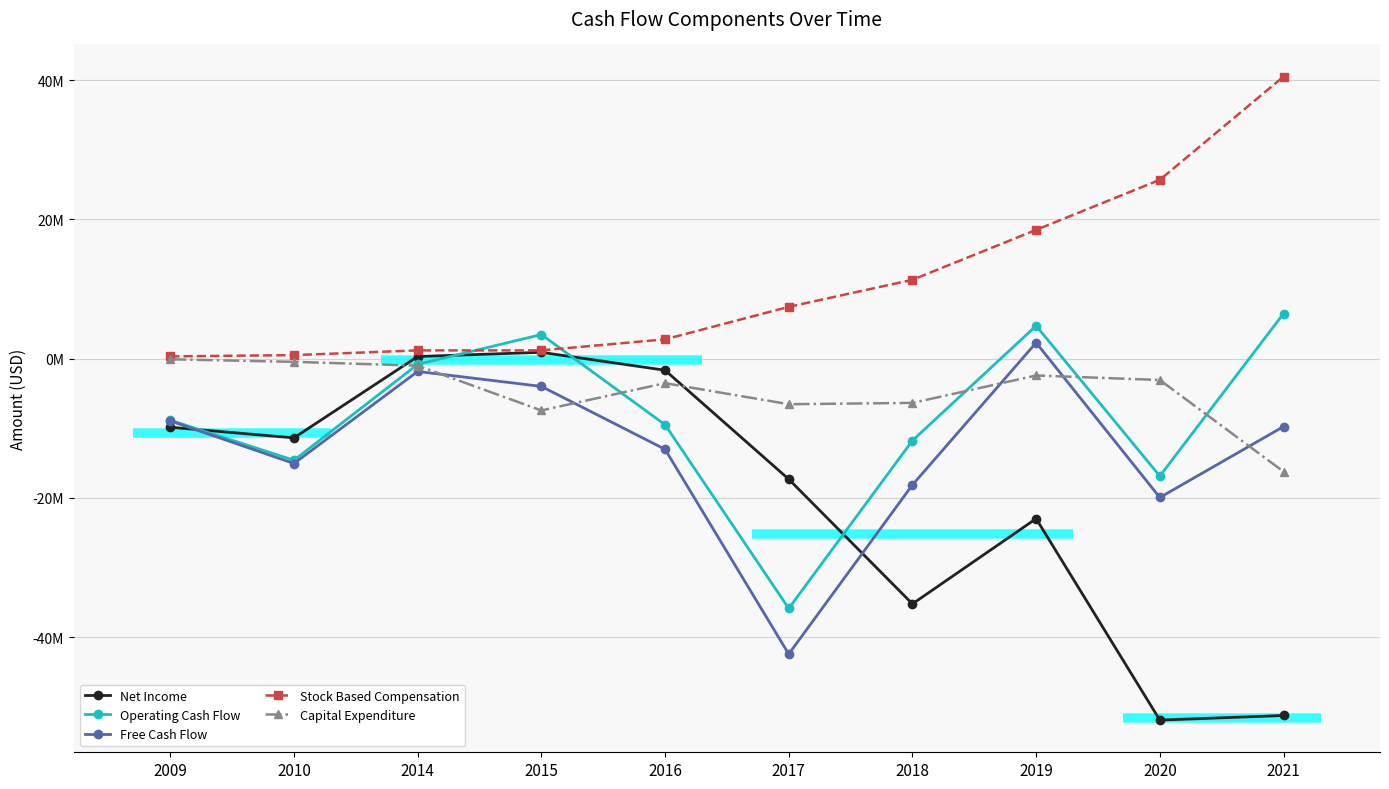

At which category does the chart reach its peak across all series?

2021